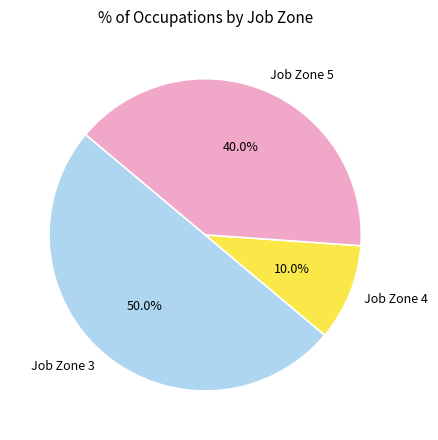

To the nearest percent, what is the average slice percentage?

33%